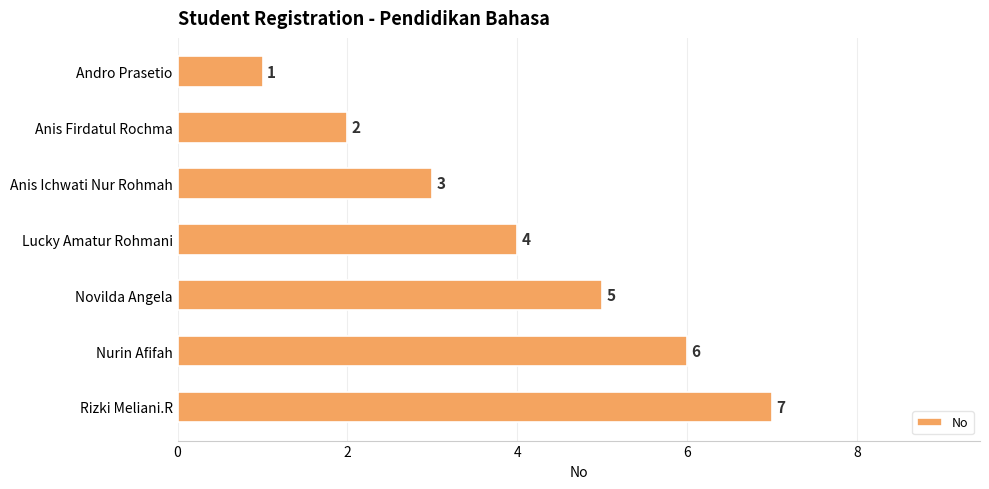

Rank the categories by value from lowest to highest.

Andro Prasetio, Anis Firdatul Rochma, Anis Ichwati Nur Rohmah, Lucky Amatur Rohmani, Novilda Angela, Nurin Afifah, Rizki Meliani.R